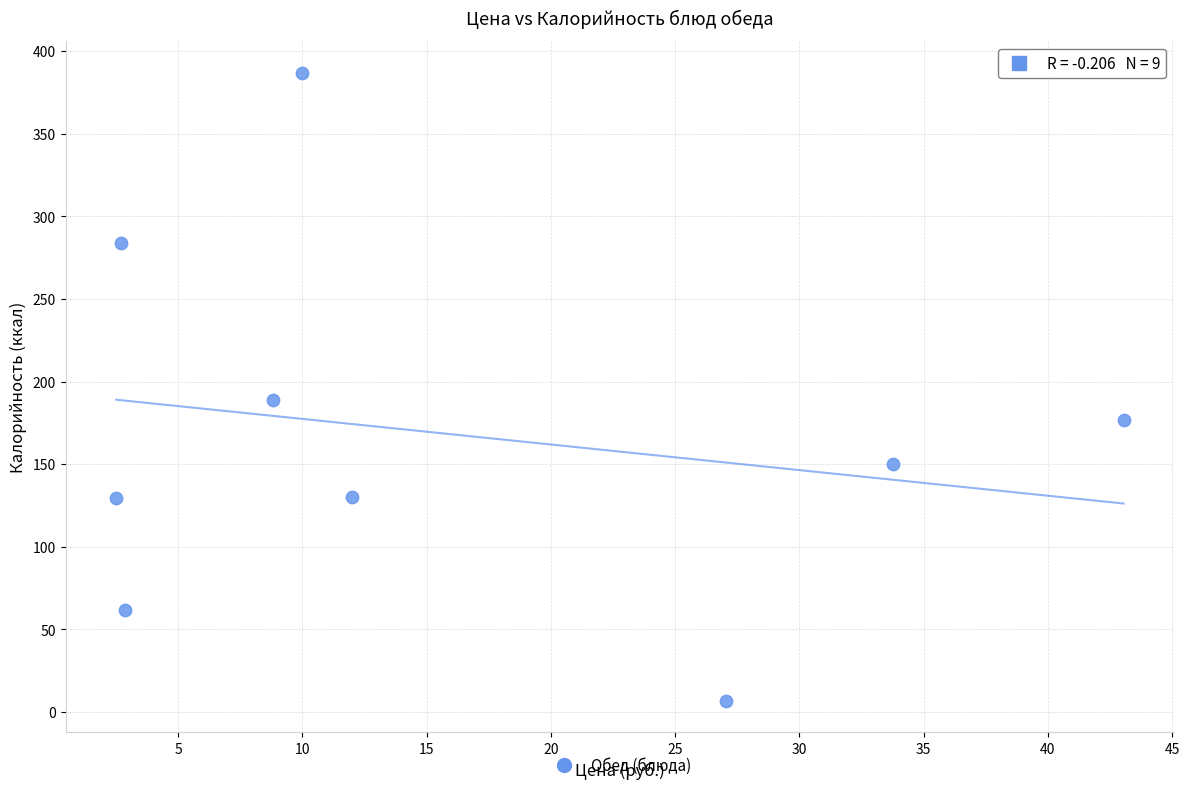

What is the average X value?

15.9